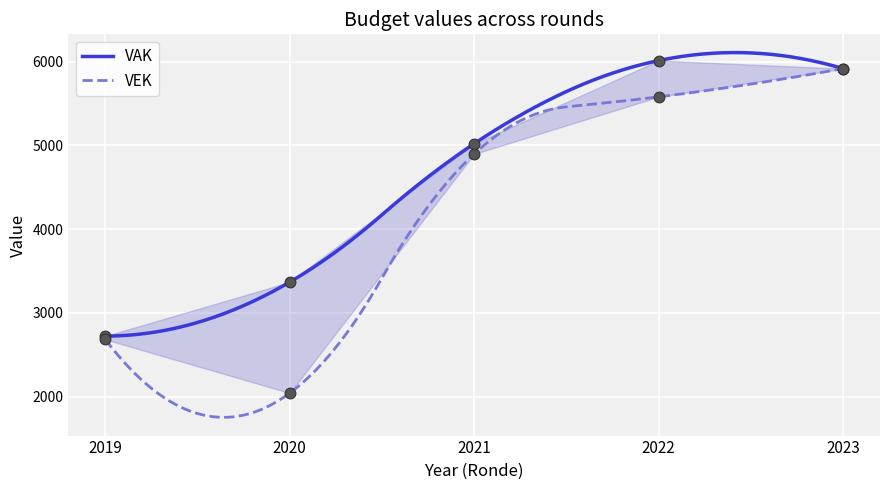

What are all the series names shown in the legend?

VAK, VEK